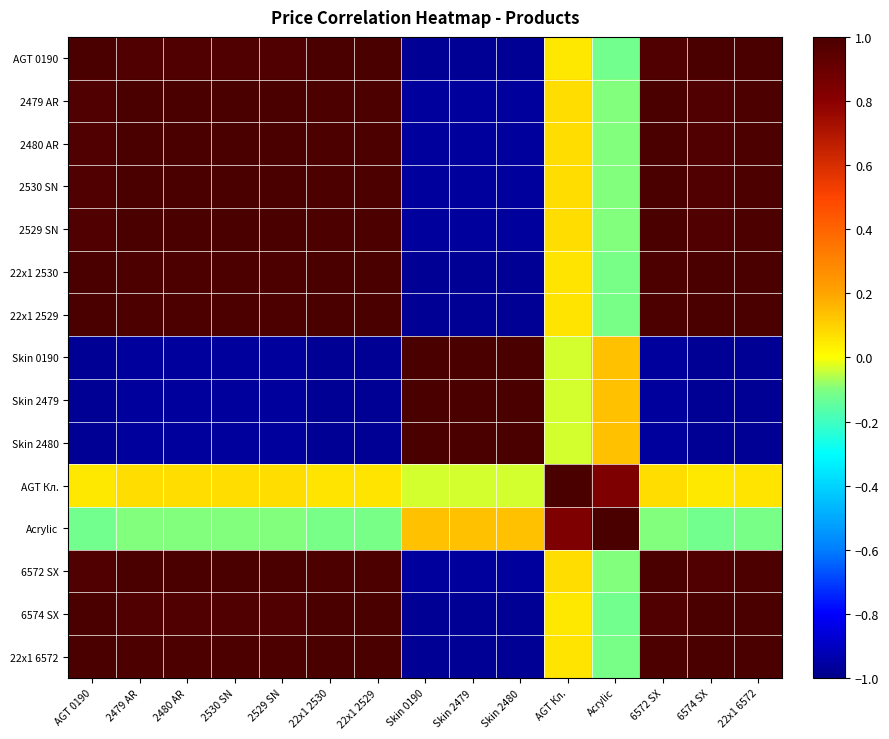

How many series are shown in this chart?

15